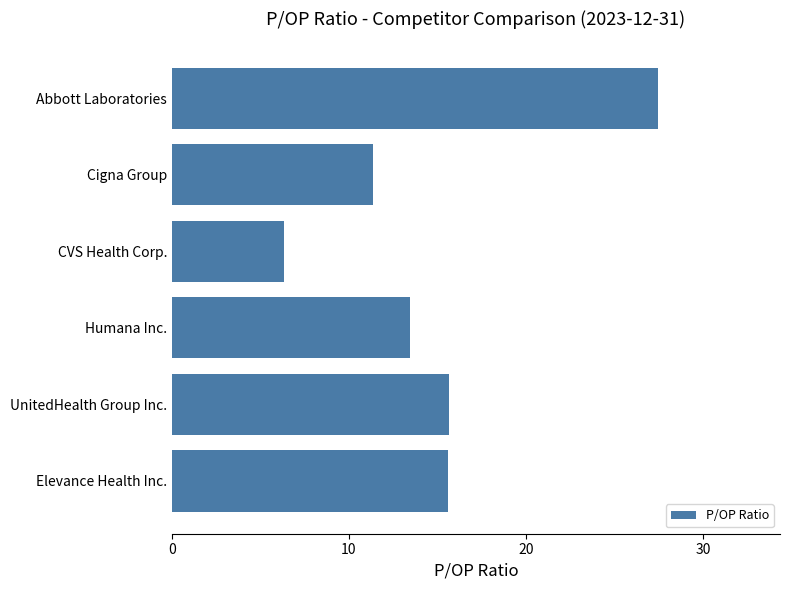

Between CVS Health Corp. and Abbott Laboratories, which is larger?

Abbott Laboratories